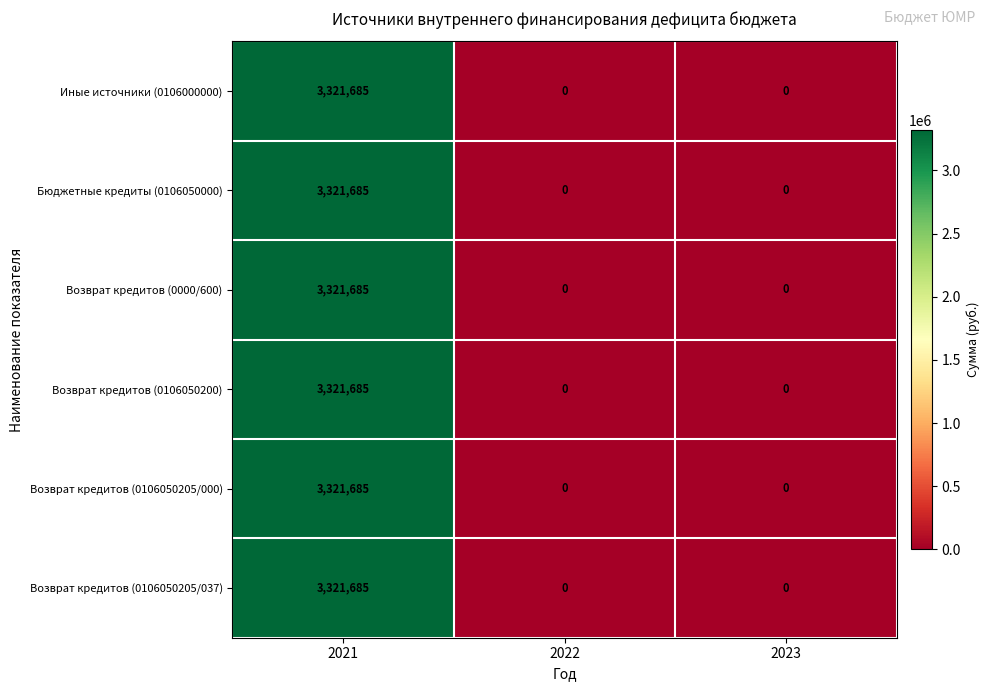

What is the sum of all Бюджетные кредиты (0106050000) values?

3321685